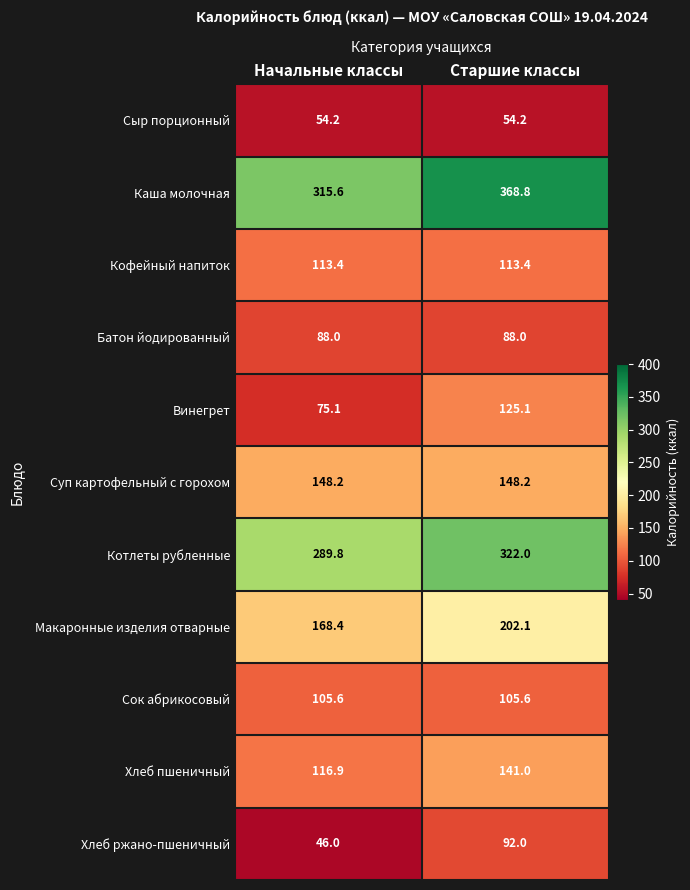

Which series has the widest spread of values?

Каша молочная